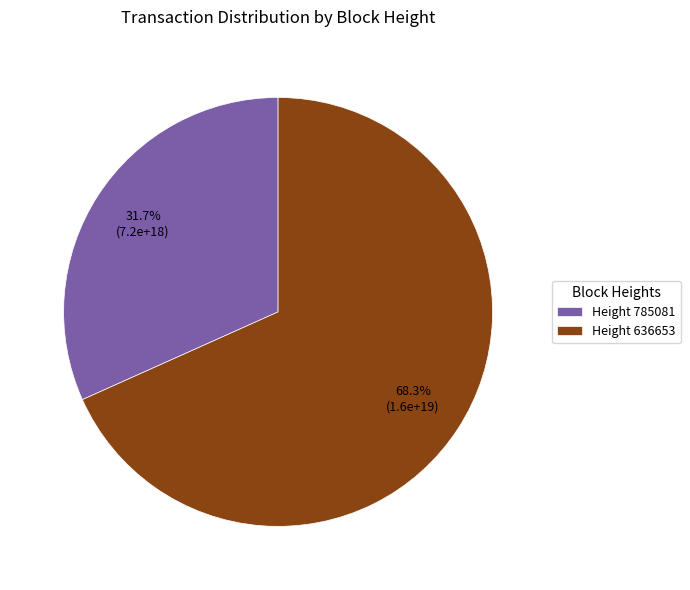

Rank the categories by value from lowest to highest.

Height 785081, Height 636653